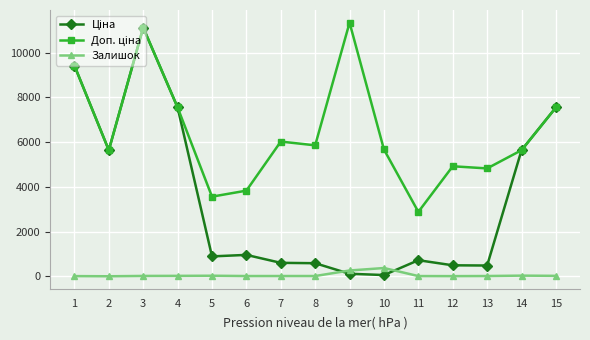

What is the difference between the maximum and minimum values in the Залишок series?

368.0